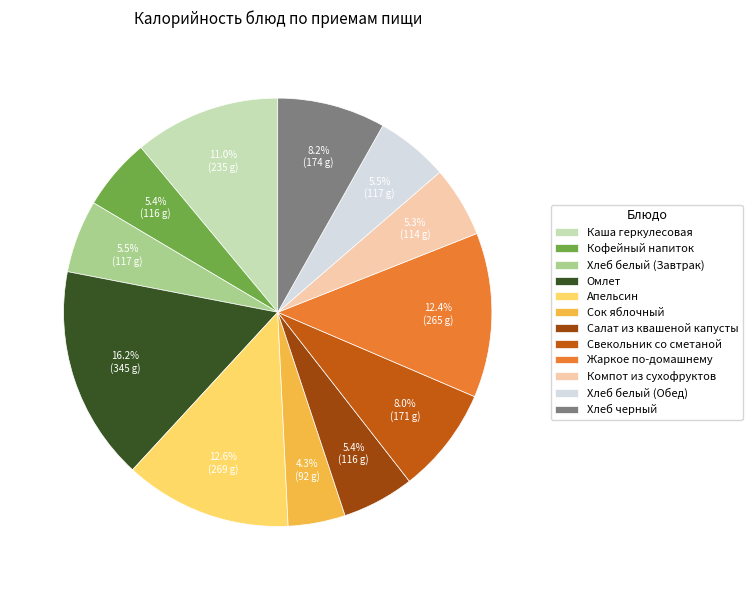

What percentage is NOT represented by Свекольник со сметаной?

92.0%